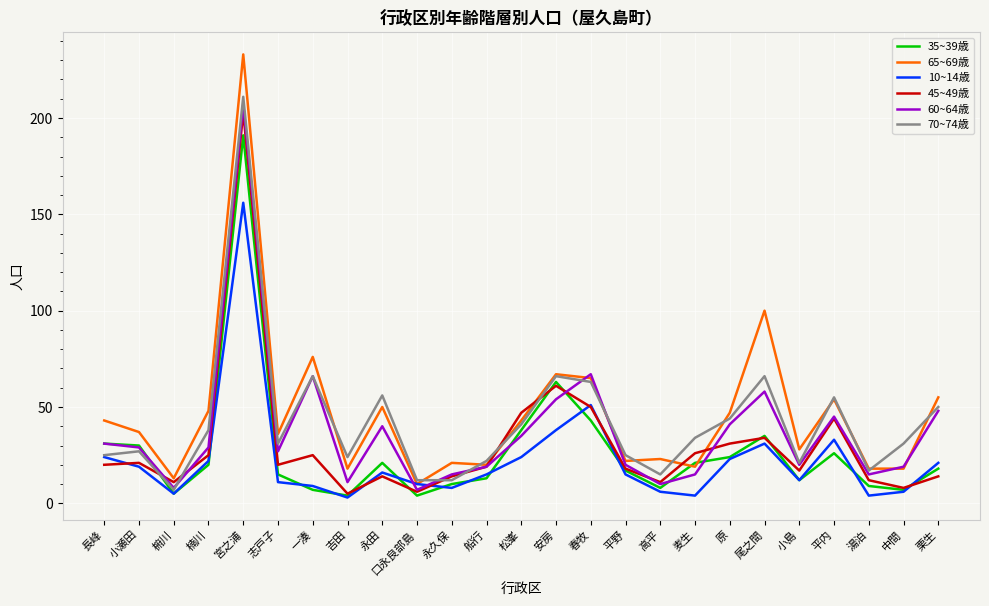

What position from the left is 一湊?

7